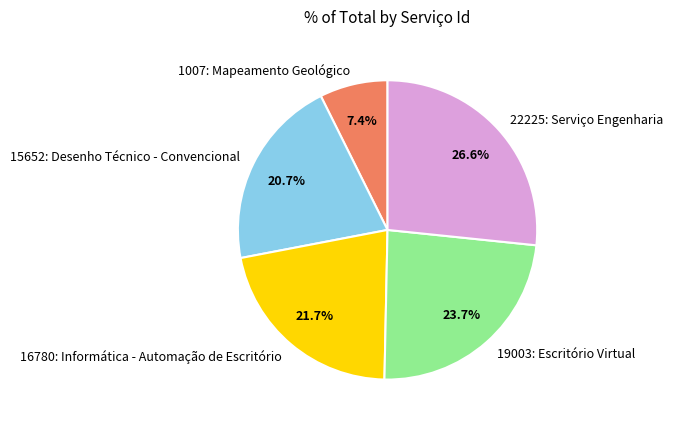

What percentage is the 1007: Mapeamento Geológico slice, to the nearest percent?

7%